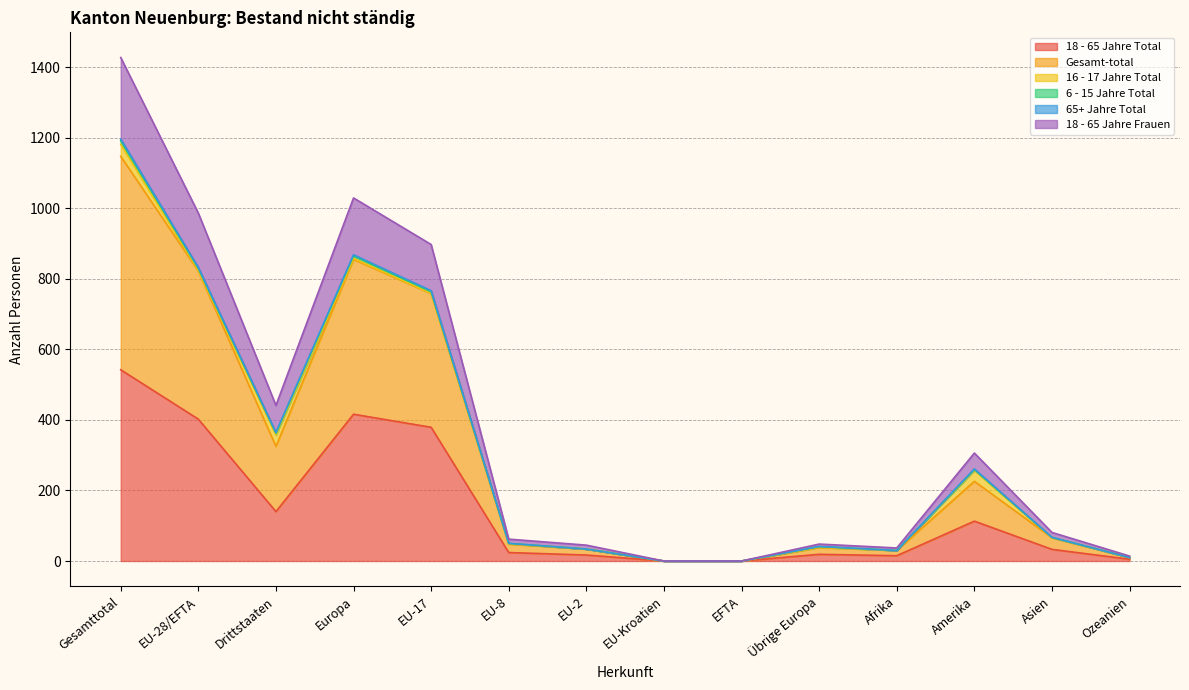

What is the greatest value displayed?

1427